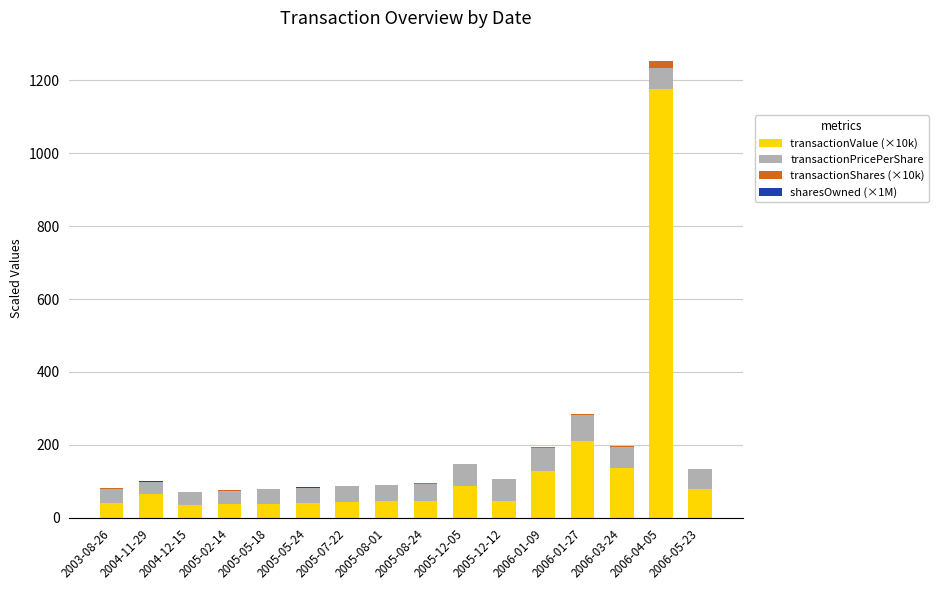

What is the sum of all transactionValue (×10k) values?

2256.4